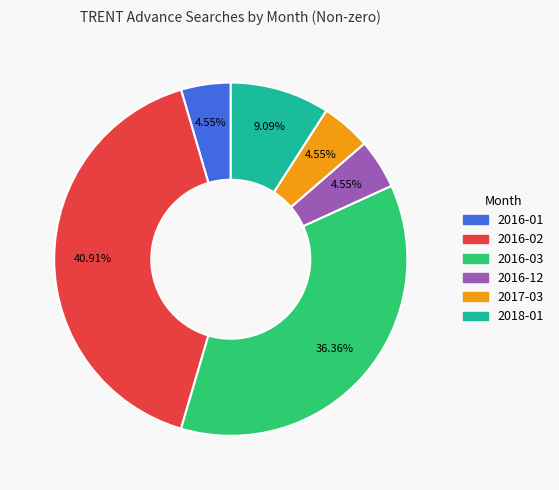

Approximately how many times larger is the value at 2016-02 compared to 2018-01?

4.5